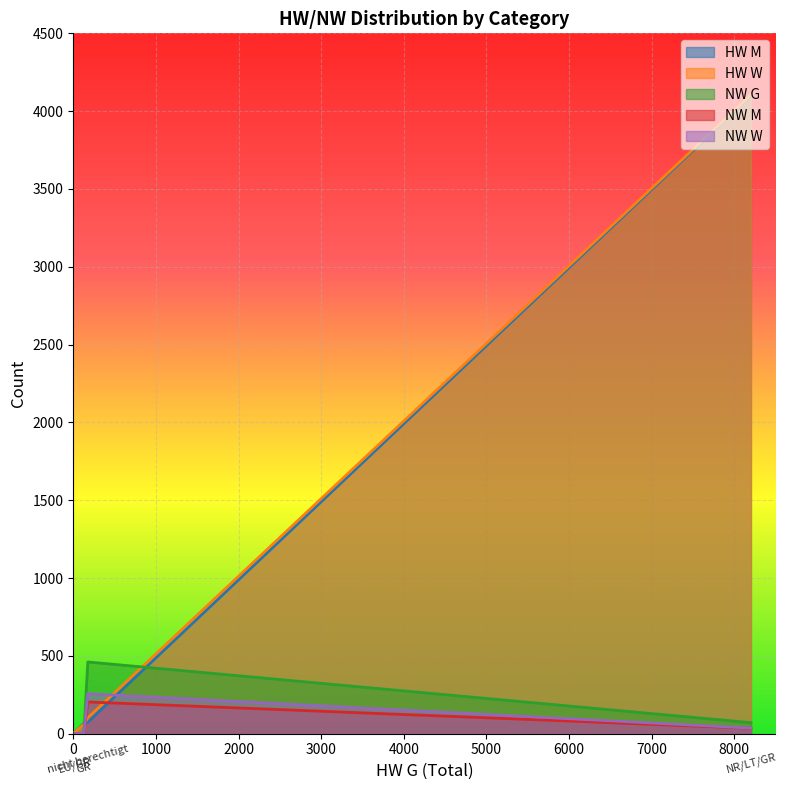

What is the approximate value of HW W at GR, to the nearest 100?

100